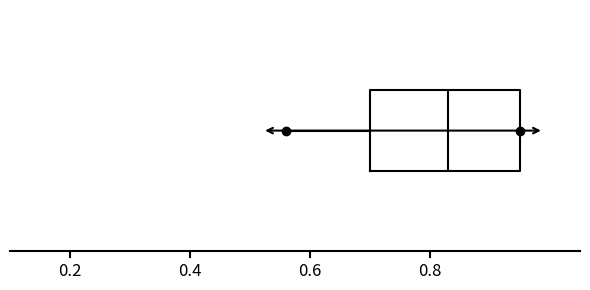

Transcribe this box plot: give where the median line is, the range the box spans, and where the two whiskers end, as read against the x-axis. The values are not printed on the chart, so give them approximately, as read against the axis.

median 0.84, box 0.70 to 0.96, whiskers 0.56 to 0.96